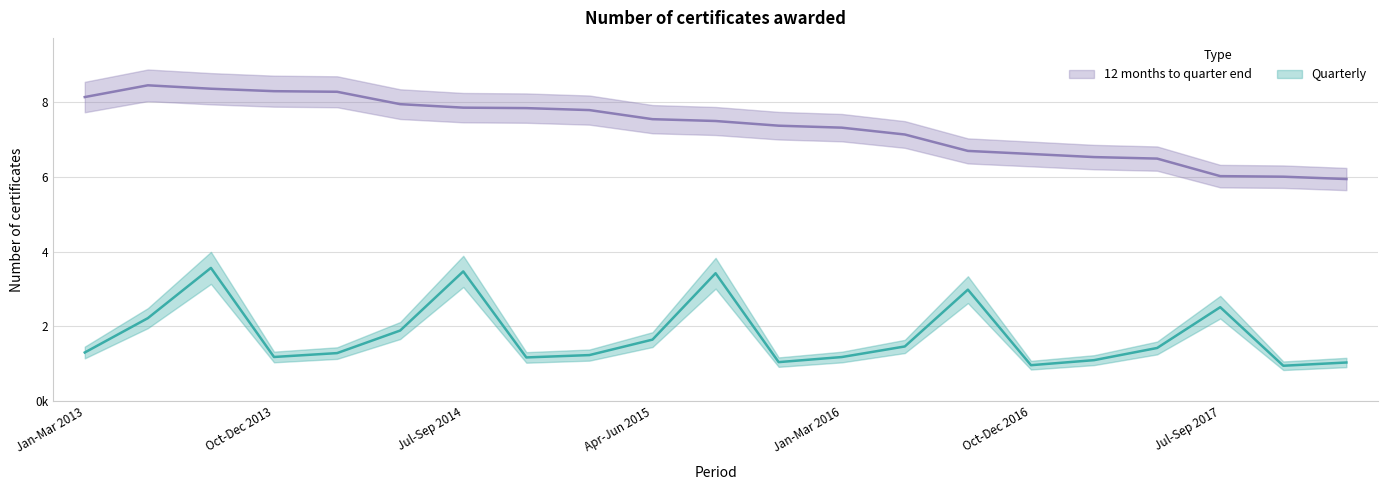

What is the value of the Quarterly point at the 13th from the left?

1184700